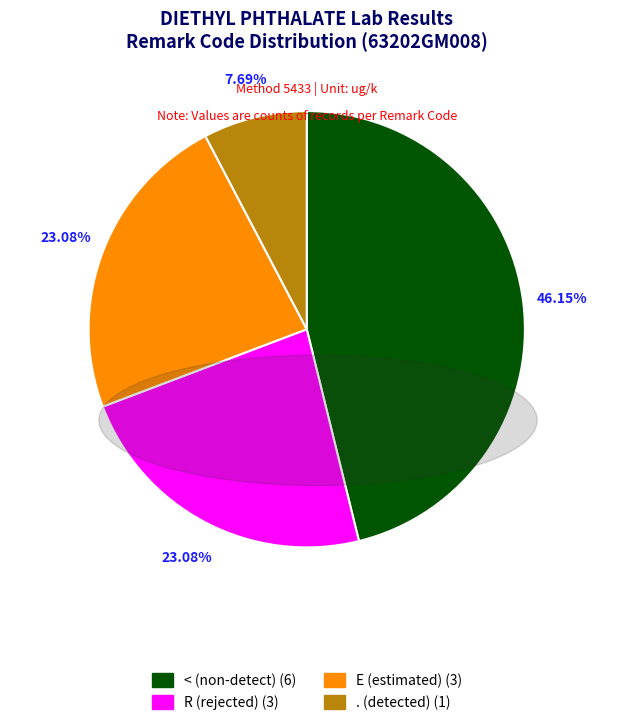

Does any single category account for the majority?

No